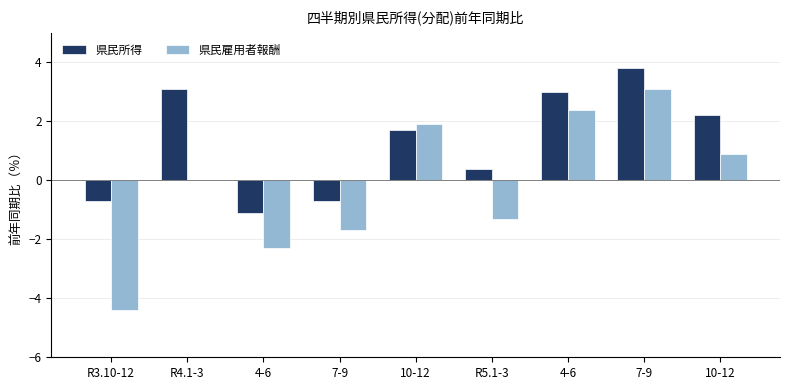

What is the average value of the 県民所得 series?

1.3